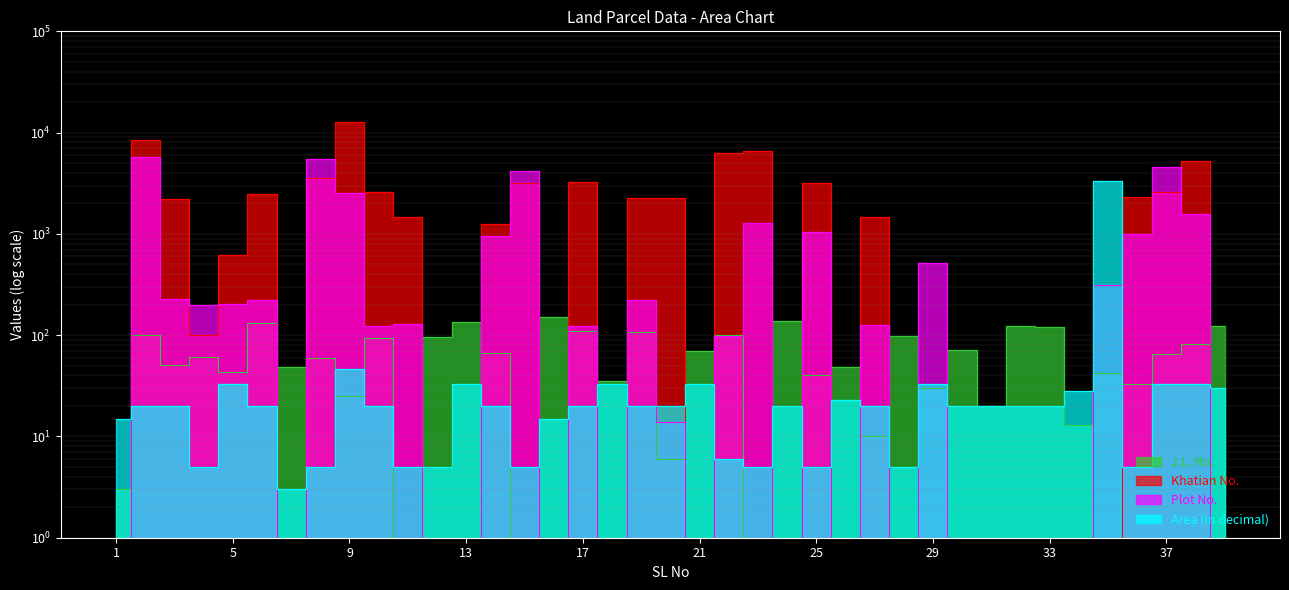

Between which two adjacent categories do Plot No. and Area (in decimal) first intersect?

1 and 2